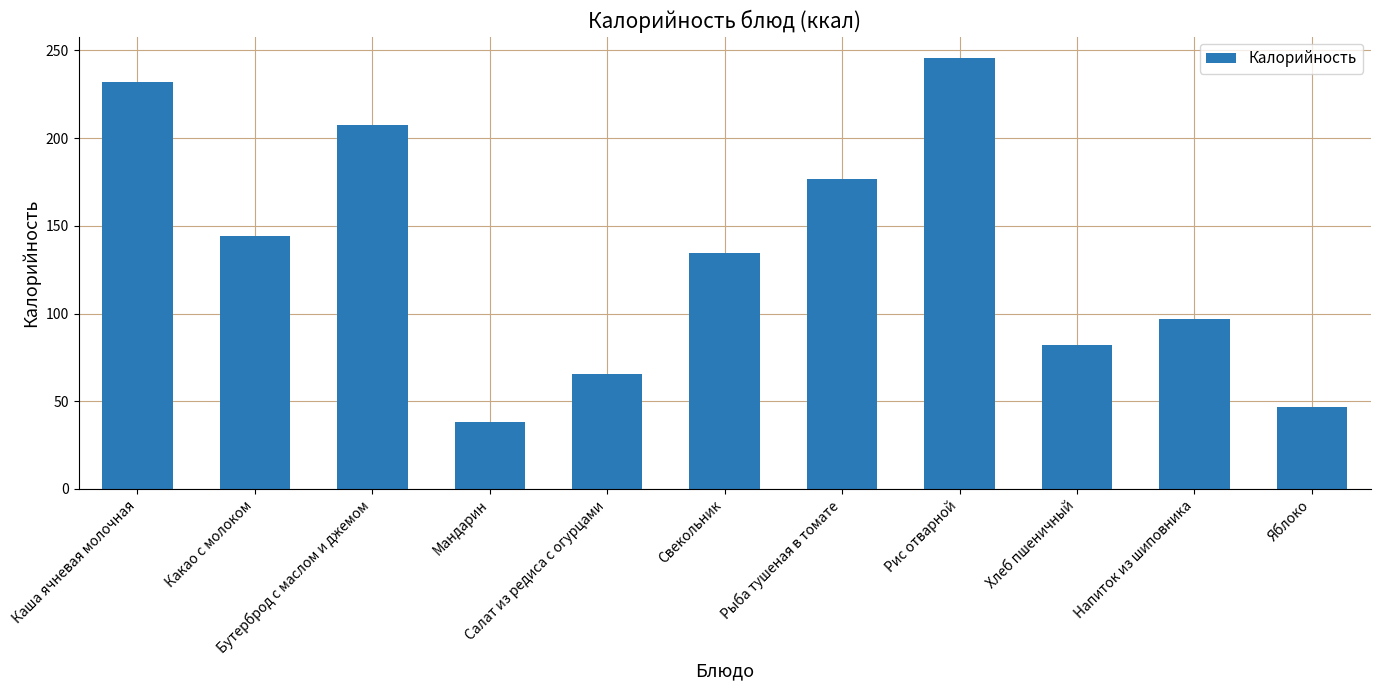

The chart shows a value of 222.0 at Свекольник. True or false?

False